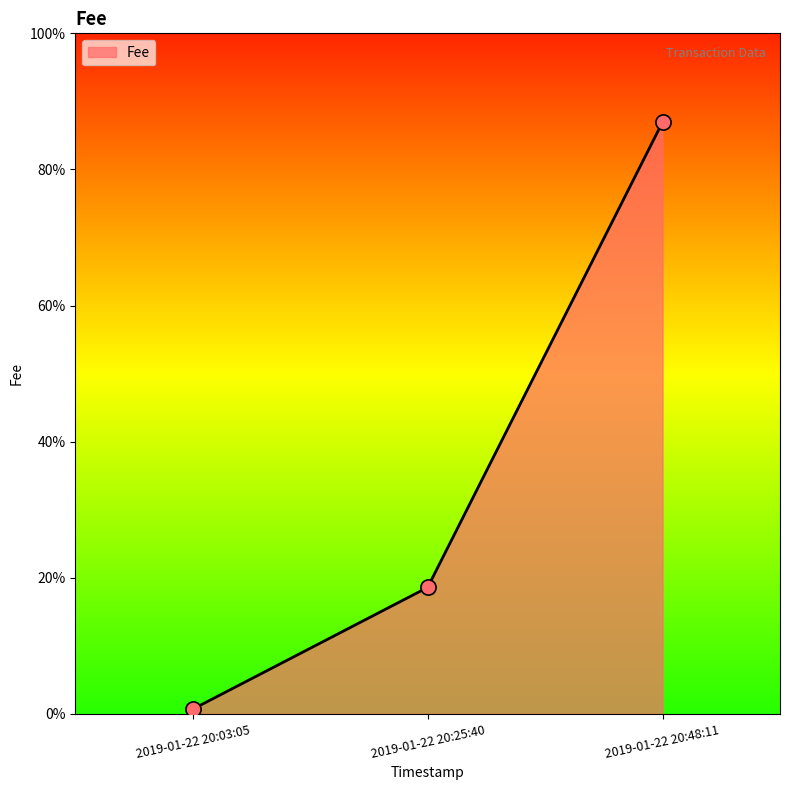

Between 2019-01-22 20:03:05 and 2019-01-22 20:25:40, which is larger?

2019-01-22 20:25:40